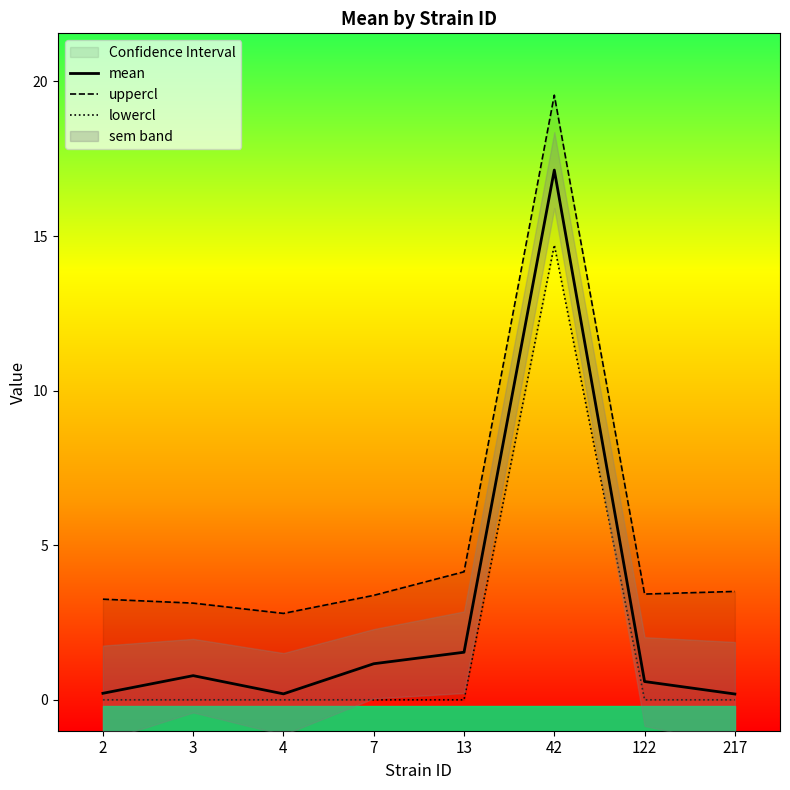

The uppercl series shows 19.6 at 42. True or false?

True